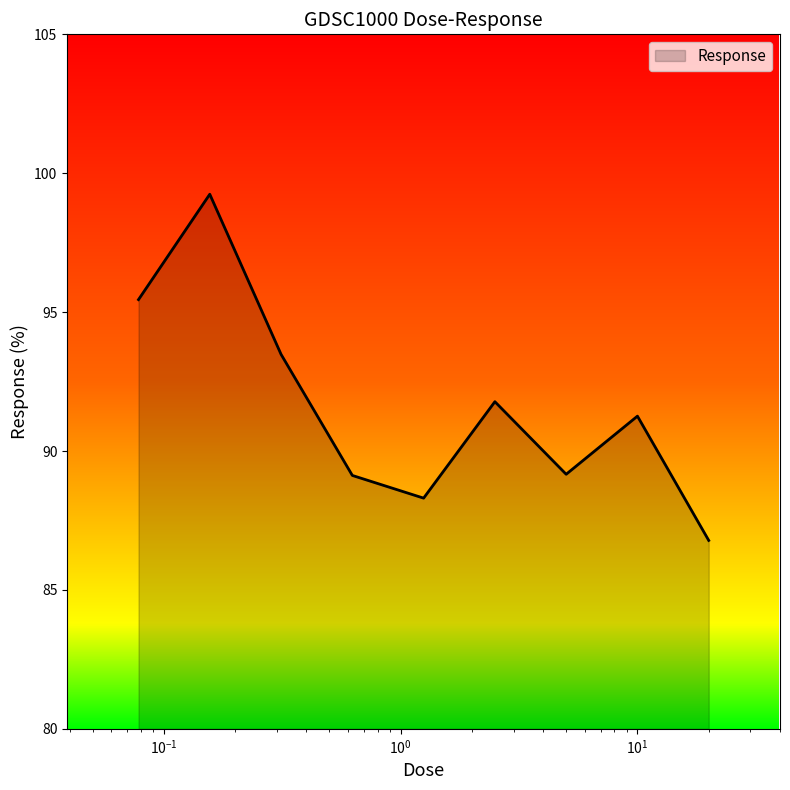

What is the greatest value displayed?

99.2